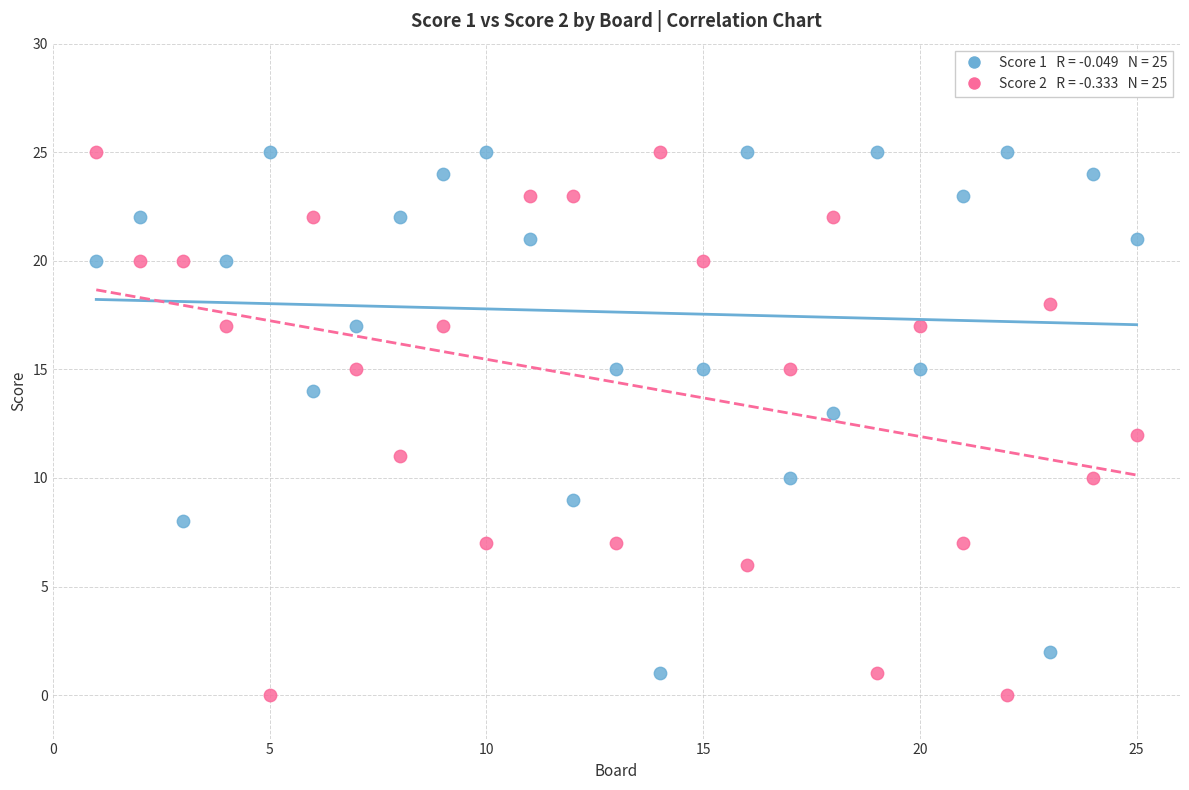

Across all data points, what is the range of Y values (max minus min)?

25